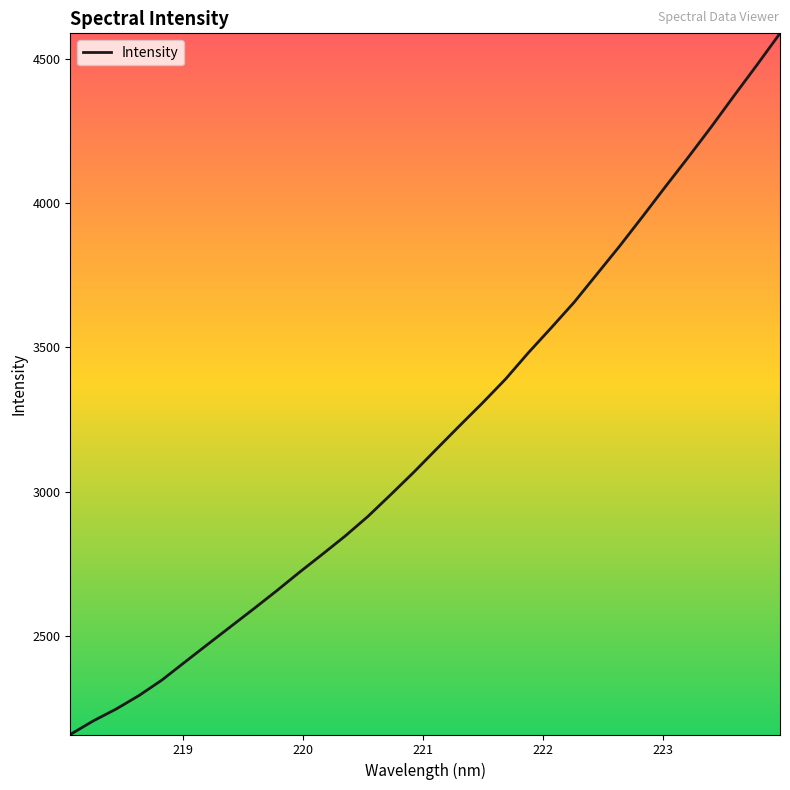

What is the greatest value displayed?

4588.0